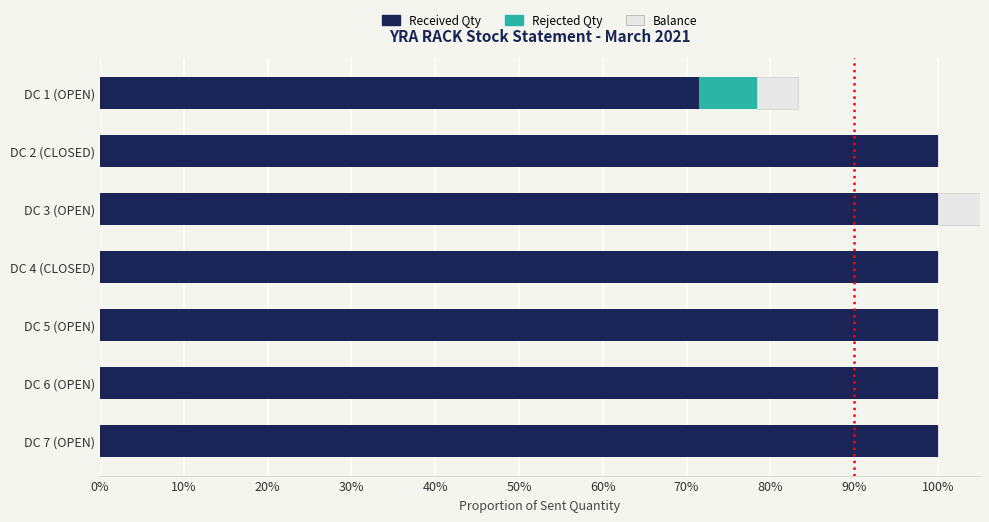

How many data points in Balance are above 0?

2